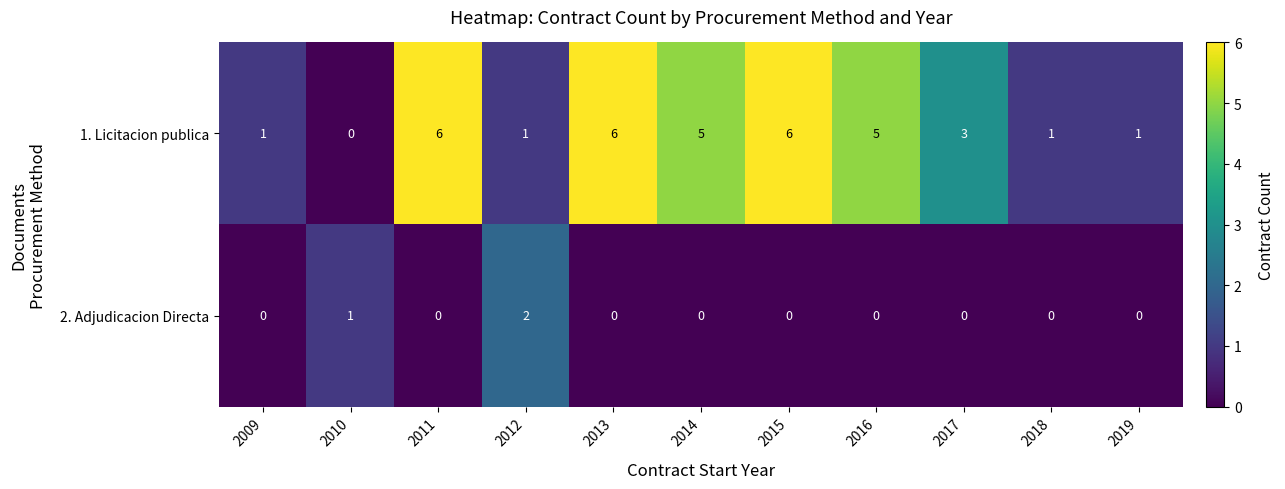

At how many categories does at least one series exceed 0?

11